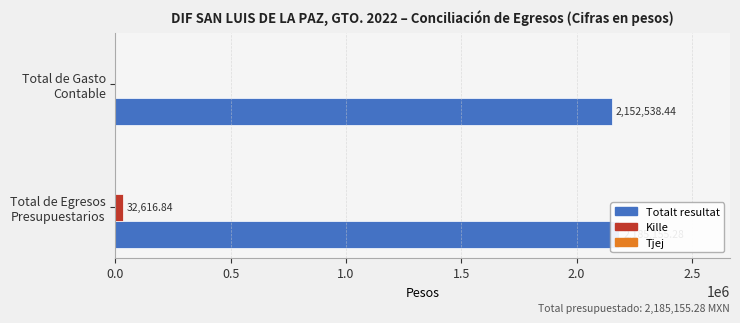

What is the highest value of the Tjej series?

0.2